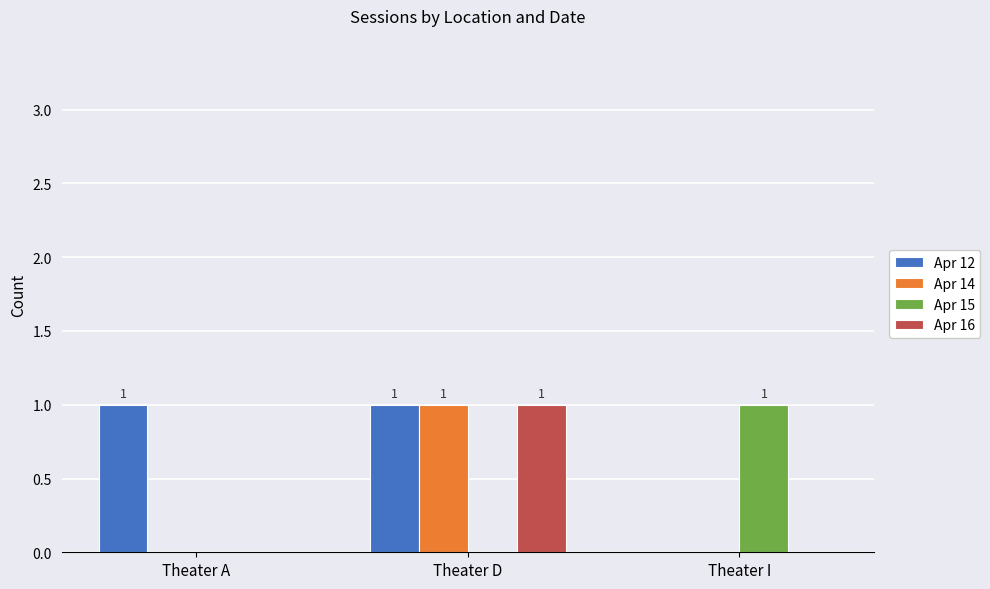

The Apr 14 series shows 2 at Theater D. True or false?

False